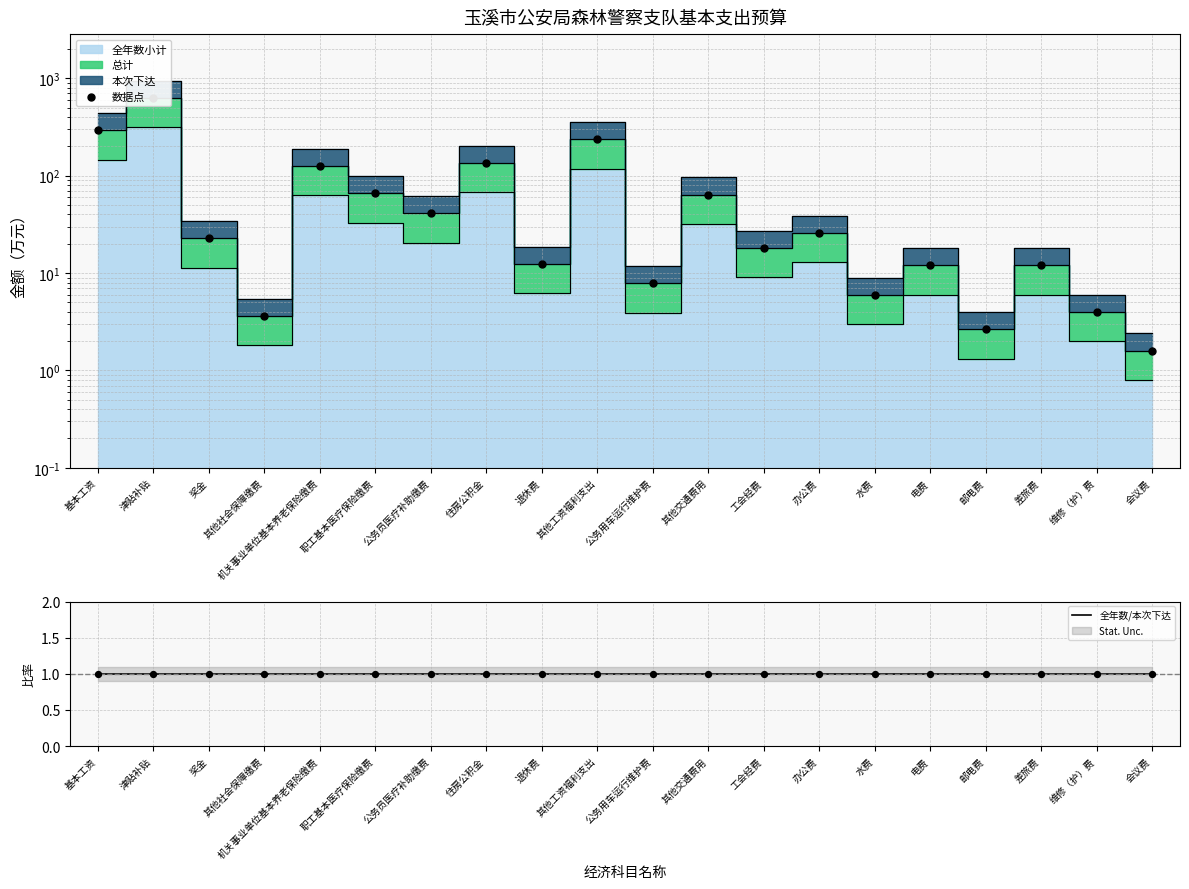

Which series reaches the maximum Y coordinate?

数据点